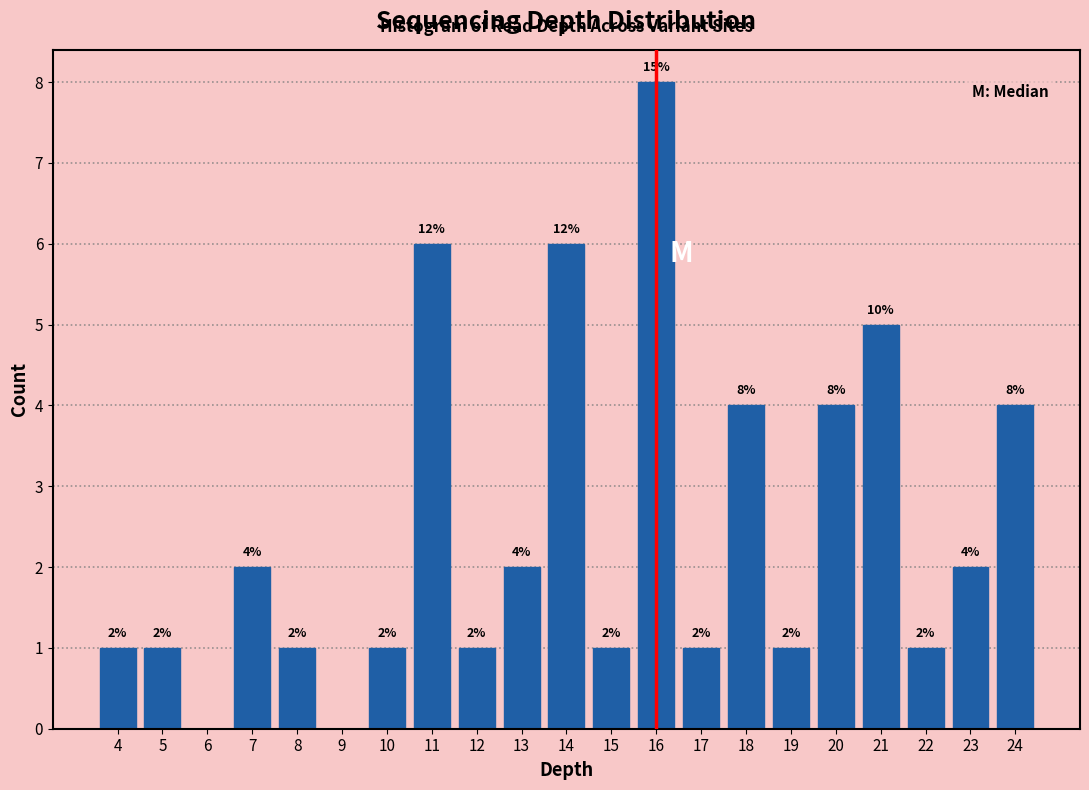

Which range on the x-axis has the tallest bar?

15.5 to 16.5